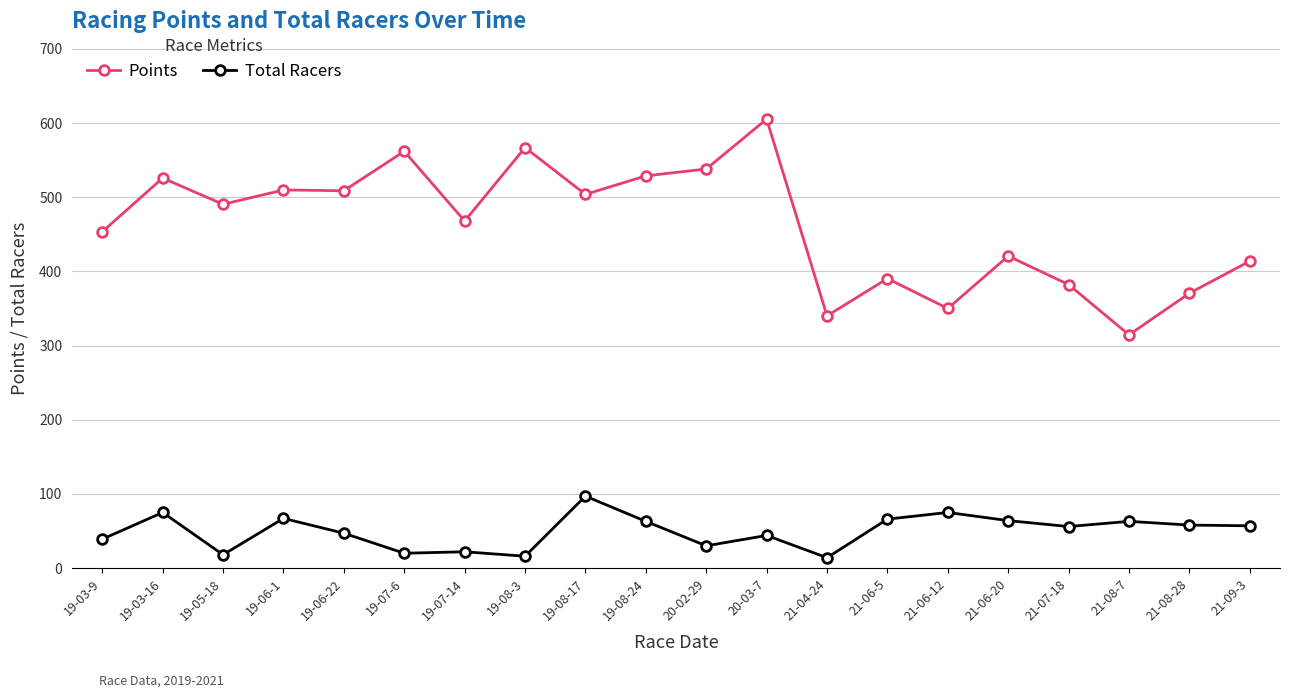

At which category is the sum across all series the highest?

20-03-7